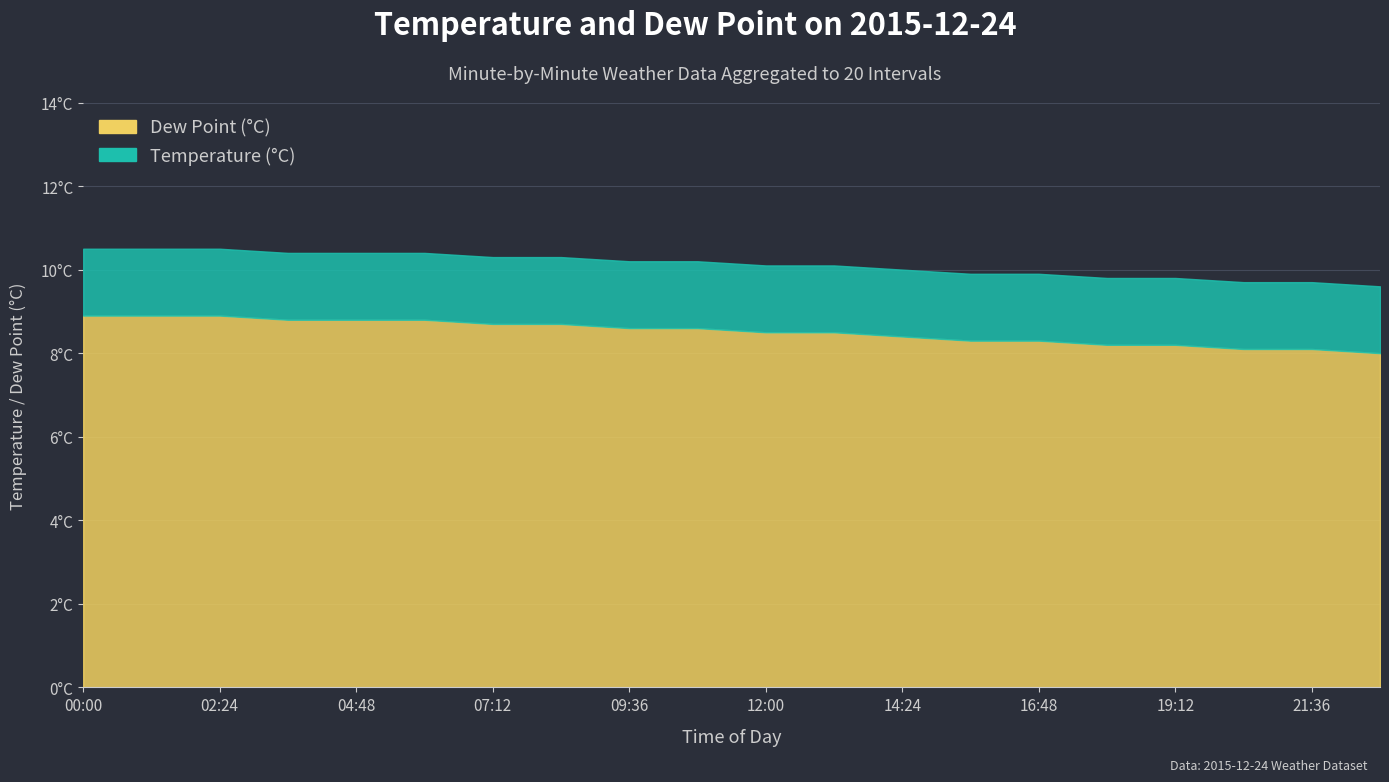

What is the difference between the temp values at 20:24 and 15:36?

0.2